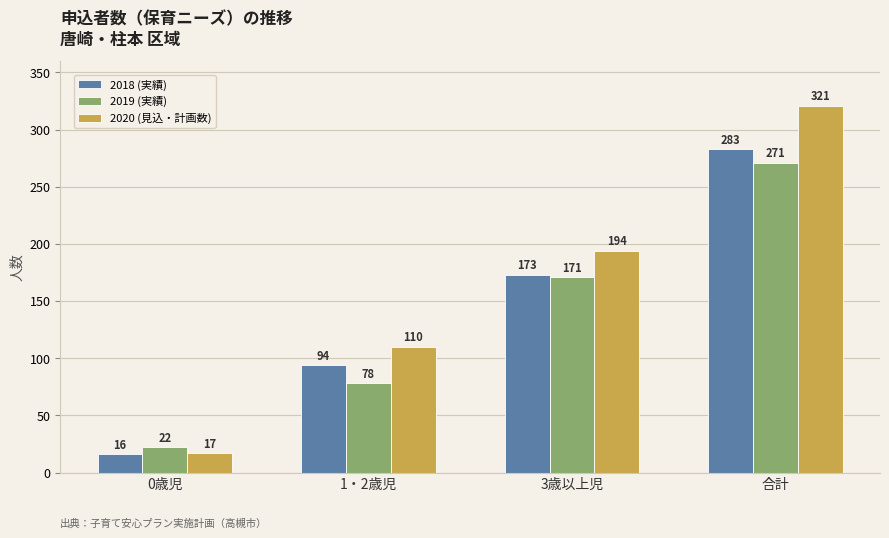

Reading left to right, extract all data points from this chart.

2018 (実績): 0歳児=16	1・2歳児=94	3歳以上児=173	合計=283
2019 (実績): 0歳児=22	1・2歳児=78	3歳以上児=171	合計=271
2020 (見込・計画数): 0歳児=17	1・2歳児=110	3歳以上児=194	合計=321